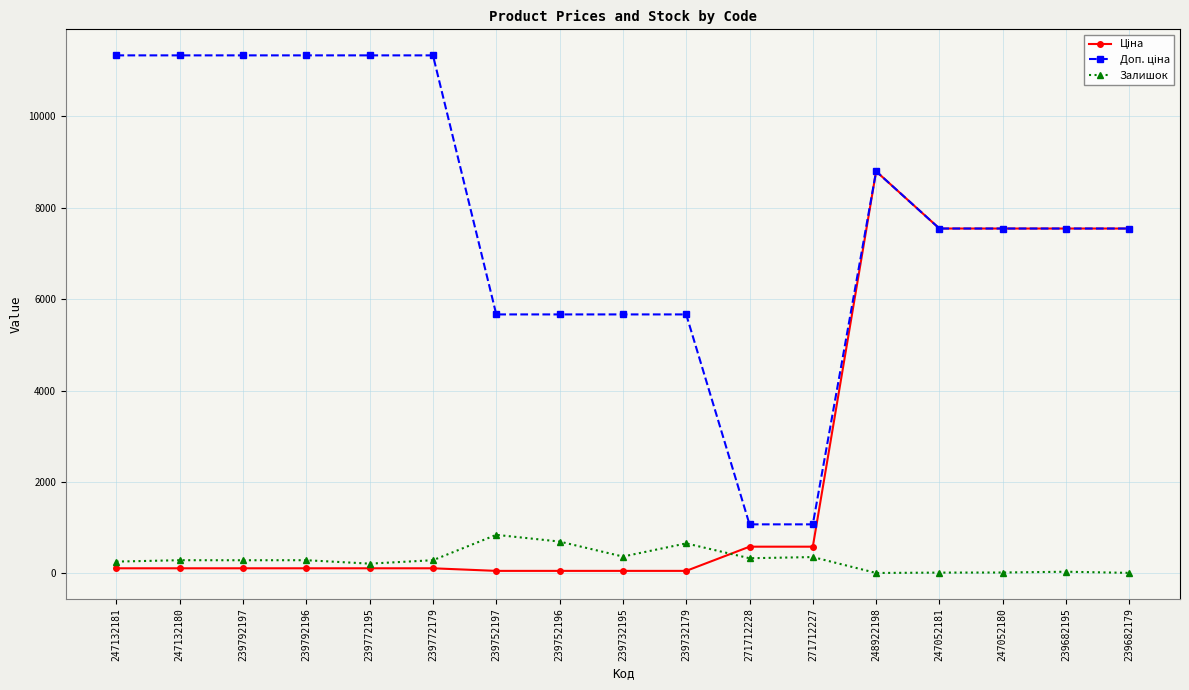

Which category has the highest value in the Залишок series?

239752197